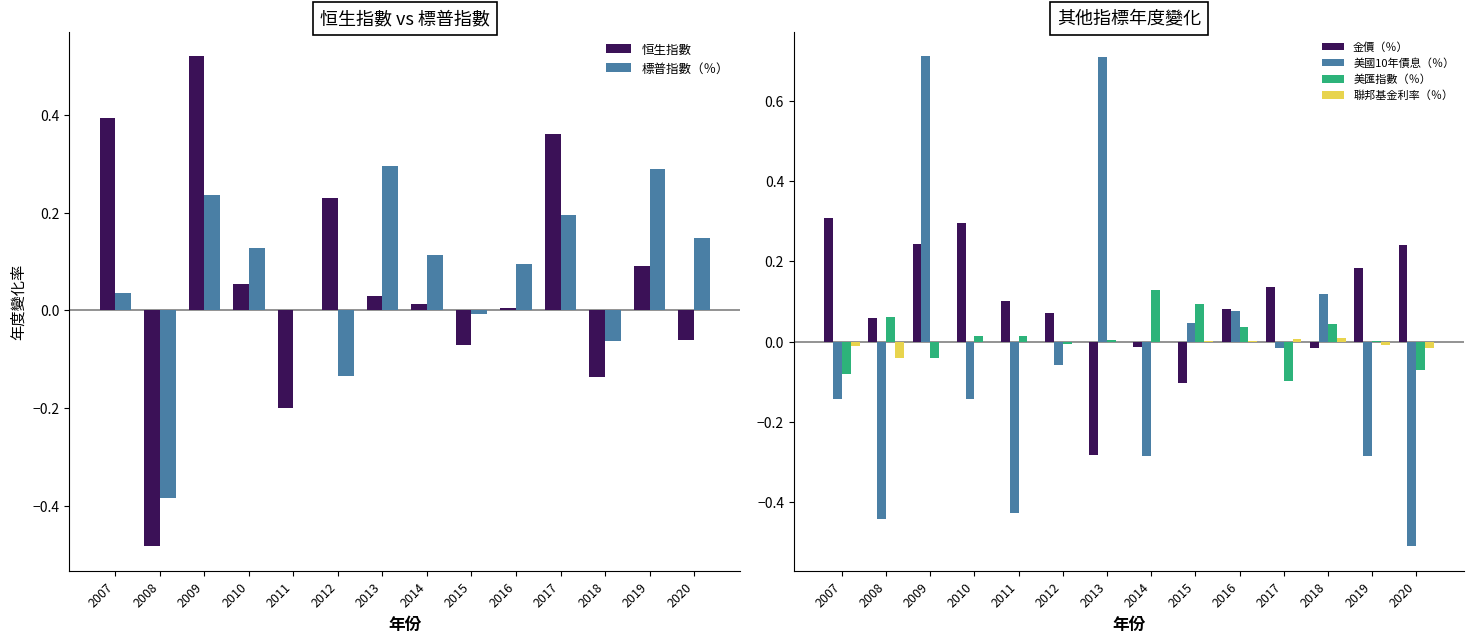

How many values in the 金價（％） series exceed 0?

10